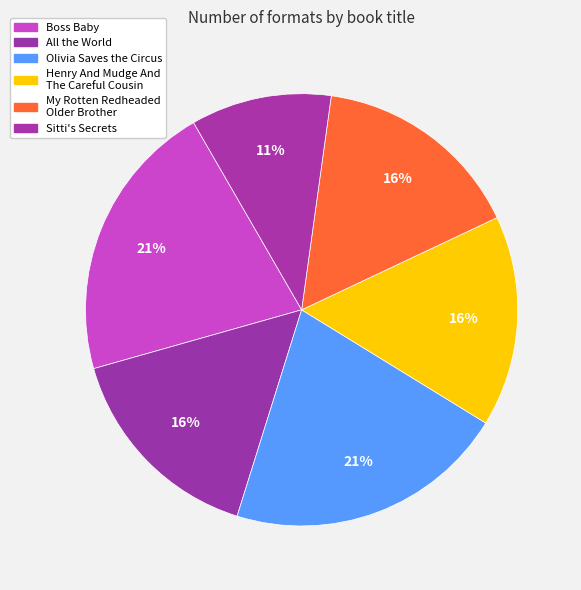

How many segments does this pie chart have?

6